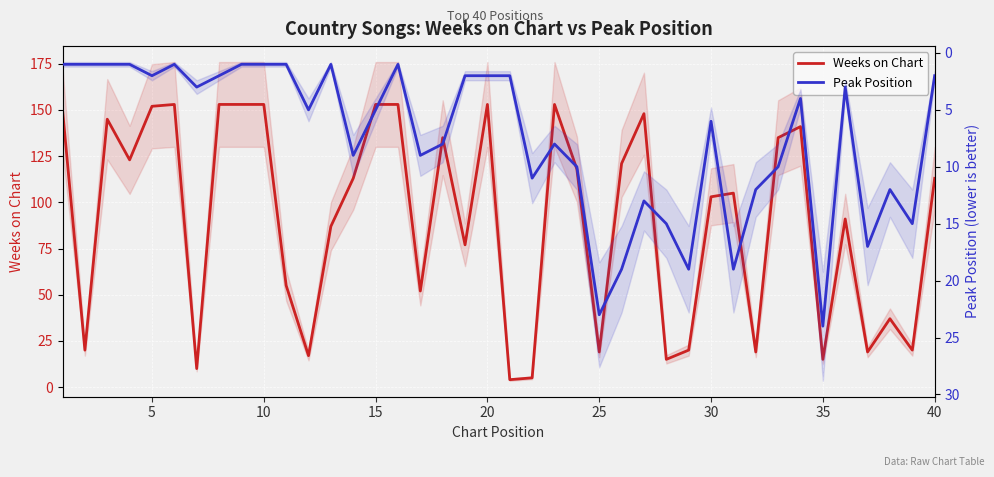

Rank the series by their average value, from lowest to highest.

Peak Position, Weeks on Chart